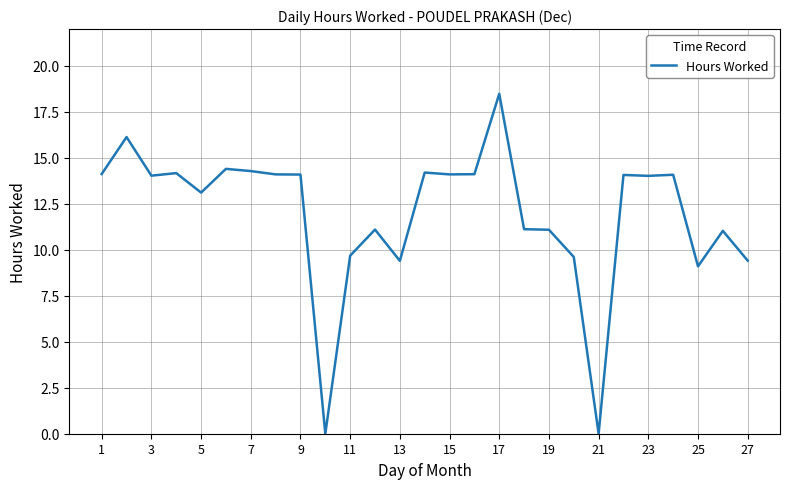

Reading right to left, list all the values displayed in this chart.

9.4	11.0	9.1	14.1	14.0	14.1	0.0	9.6	11.1	11.1	18.5	14.1	14.1	14.2	9.4	11.1	9.7	0.0	14.1	14.1	14.3	14.4	13.1	14.2	14.0	16.1	14.1